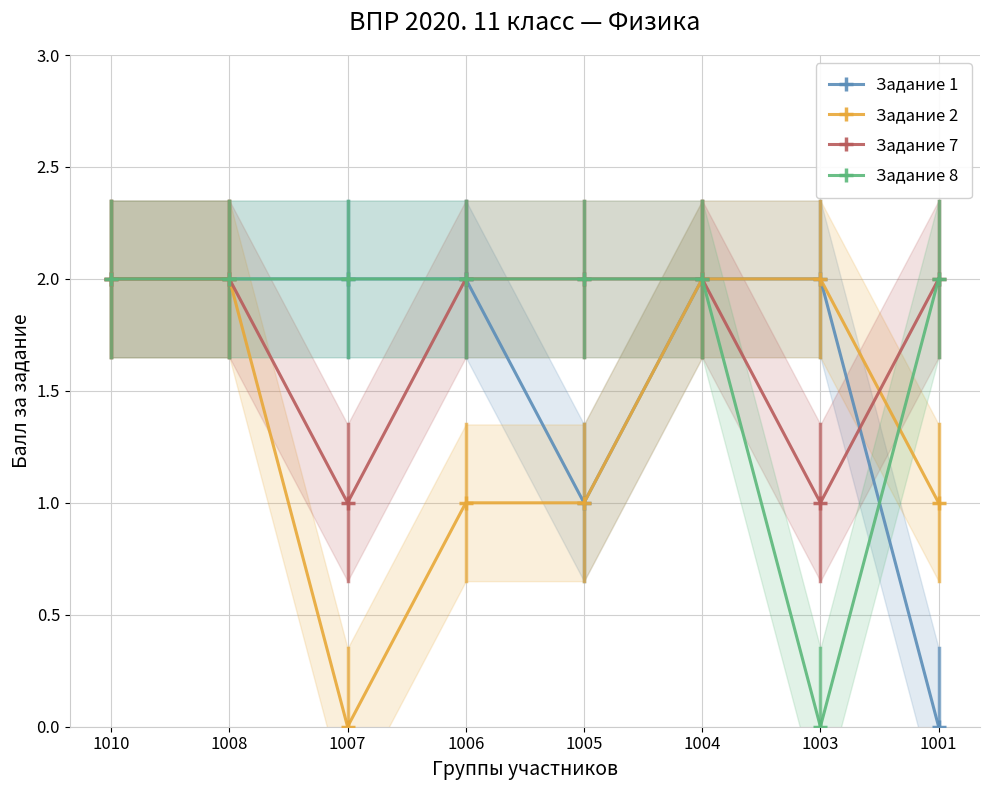

List the labels in order of Задание 2 value, largest first.

1010, 1008, 1004, 1003, 1006, 1005, 1001, 1007